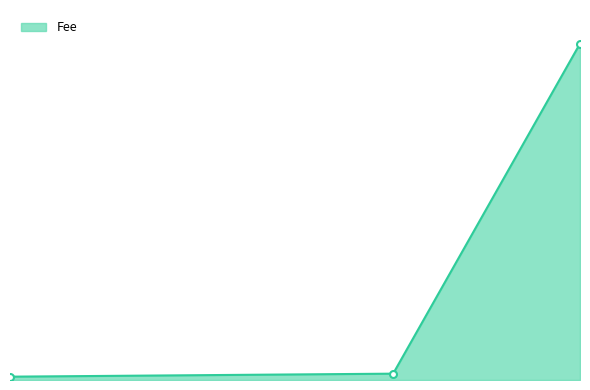

List the labels in order of value, largest first.

2019-01-22 20:42:40, 2019-01-22 20:30:46, 2019-01-22 20:06:22